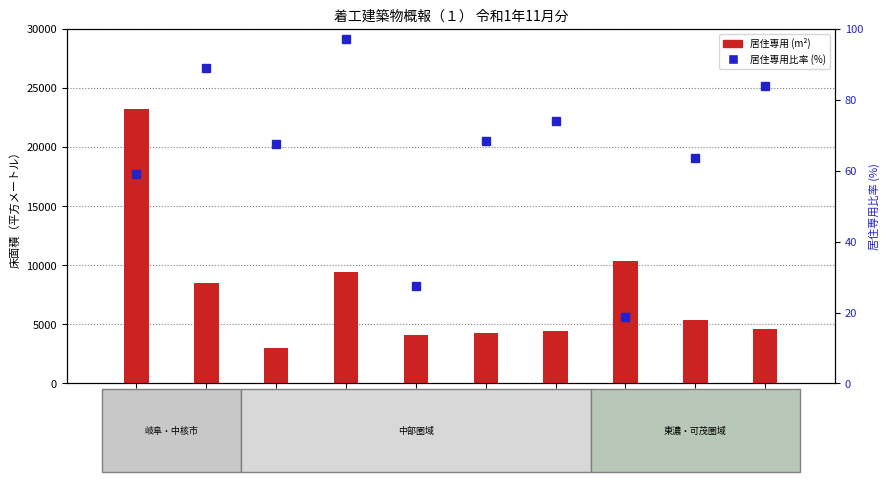

What is the label of the 10th bar from the right?

岐阜市